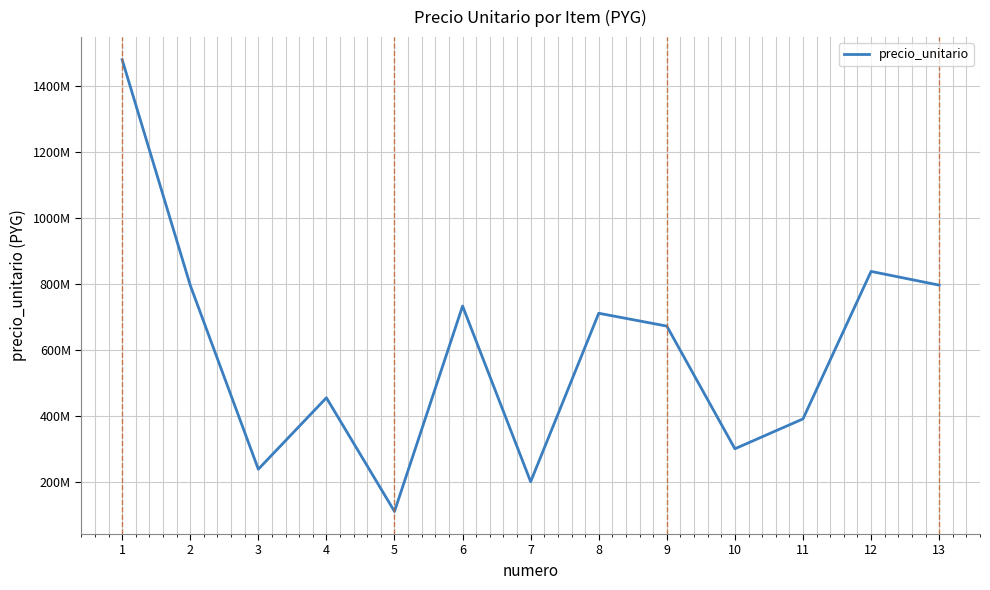

Is it true that the value at 11 is 656045503?

False